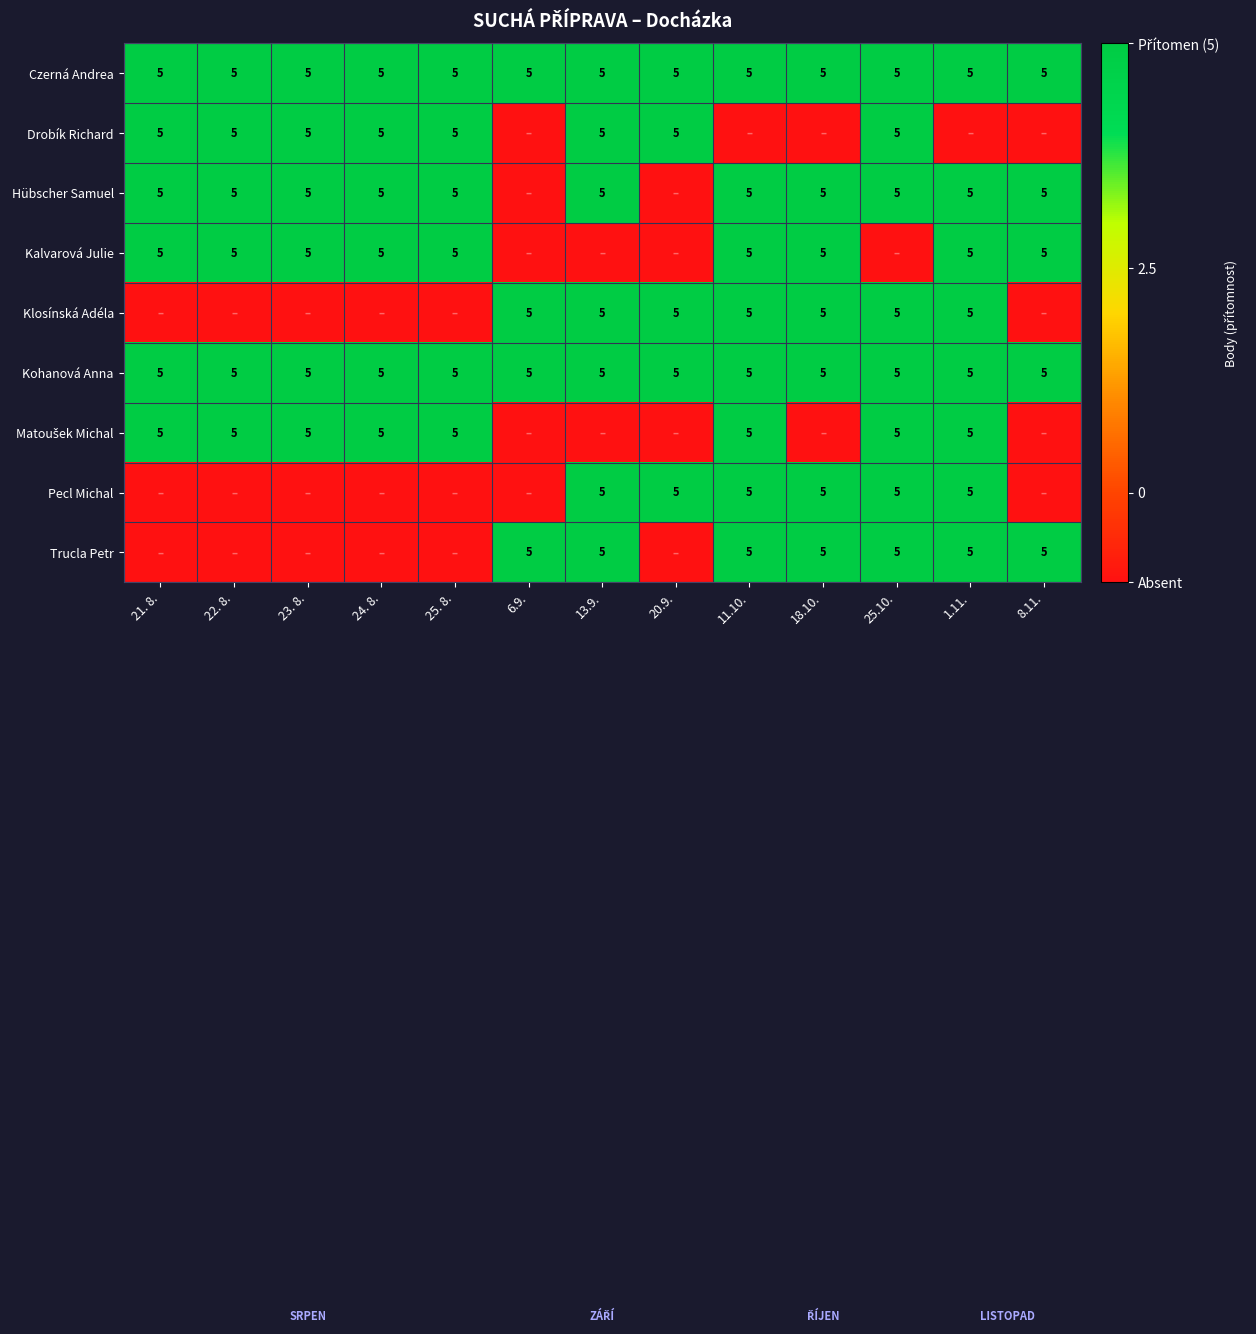

What is the sum of the Czerná Andrea values at 23. 8. and 25.10.?

10